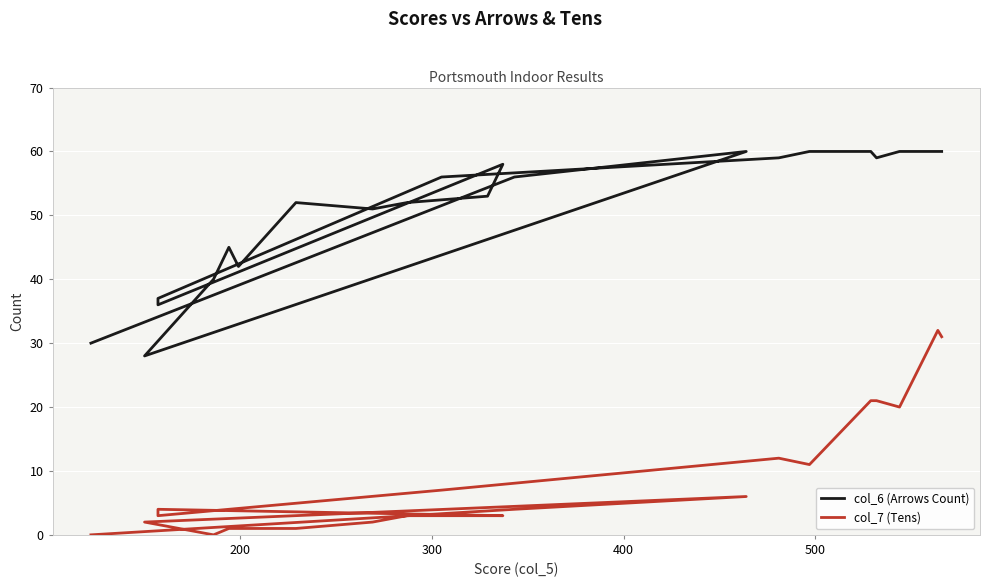

Which series has the largest total across all categories?

col_6 (Arrows Count)